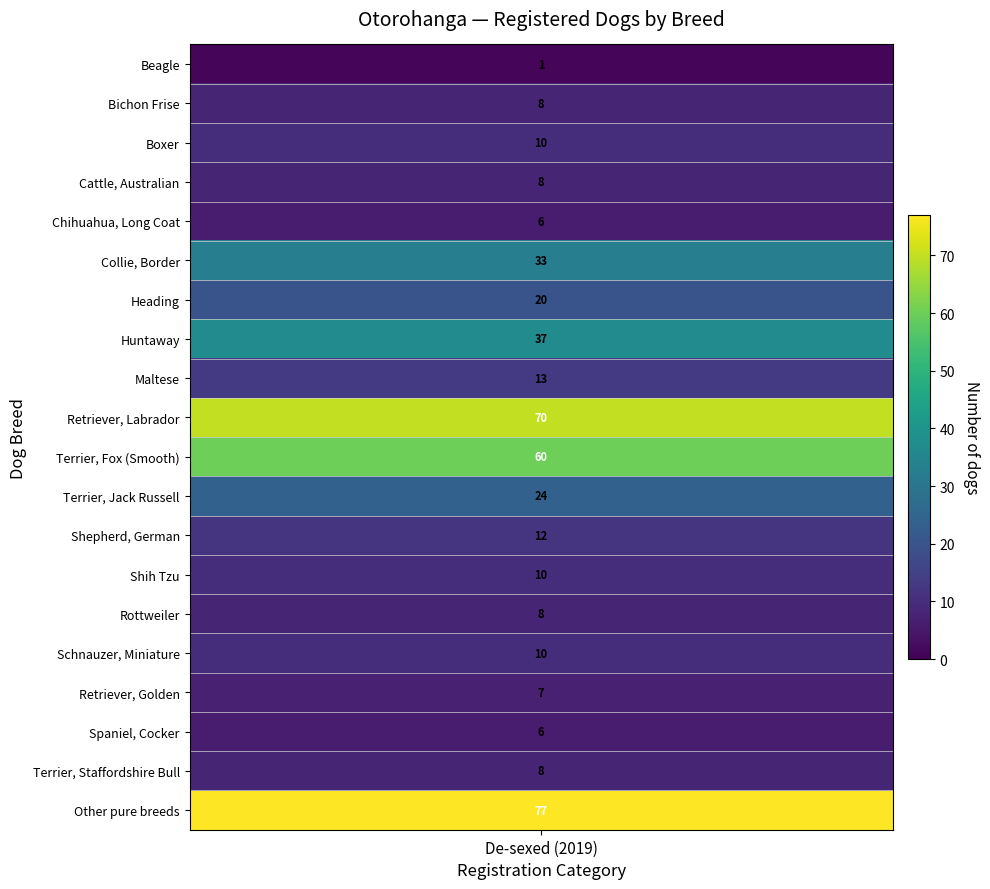

Reading right to left, list all the values displayed in this chart.

Beagle: 0	1
Bichon Frise: 0	8
Boxer: 0	10
Cattle, Australian: 0	8
Chihuahua, Long Coat: 0	6
Collie, Border: 0	33
Heading: 0	20
Huntaway: 0	37
Maltese: 0	13
Retriever, Labrador: 0	70
Terrier, Fox (Smooth): 0	60
Terrier, Jack Russell: 0	24
Shepherd, German: 0	12
Shih Tzu: 0	10
Rottweiler: 0	8
Schnauzer, Miniature: 0	10
Retriever, Golden: 0	7
Spaniel, Cocker: 0	6
Terrier, Staffordshire Bull: 0	8
Other pure breeds: 0	77